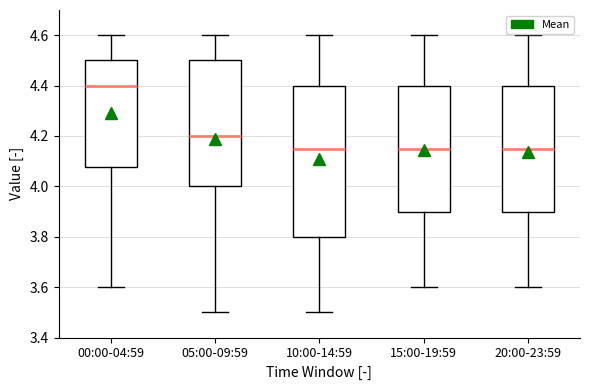

Reading left to right, read every box against the y-axis: the position of its median line, the range the box covers, and the ends of its whiskers. The values are not printed on the chart, so give them approximately, as read against the axis.

00:00-04:59: median 4.40, box 4.08 to 4.50, whiskers 3.60 to 4.60
05:00-09:59: median 4.20, box 4.00 to 4.50, whiskers 3.50 to 4.60
10:00-14:59: median 4.16, box 3.80 to 4.40, whiskers 3.50 to 4.60
15:00-19:59: median 4.16, box 3.90 to 4.40, whiskers 3.60 to 4.60
20:00-23:59: median 4.16, box 3.90 to 4.40, whiskers 3.60 to 4.60